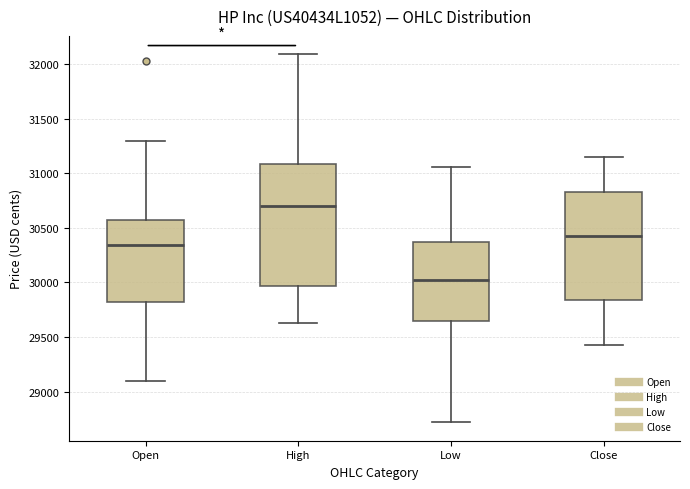

Which box is the tallest, from its lower edge to its upper edge?

High